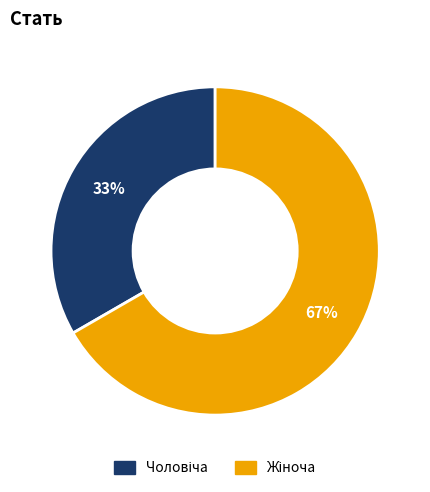

To the nearest percent, what is the average slice percentage?

50%